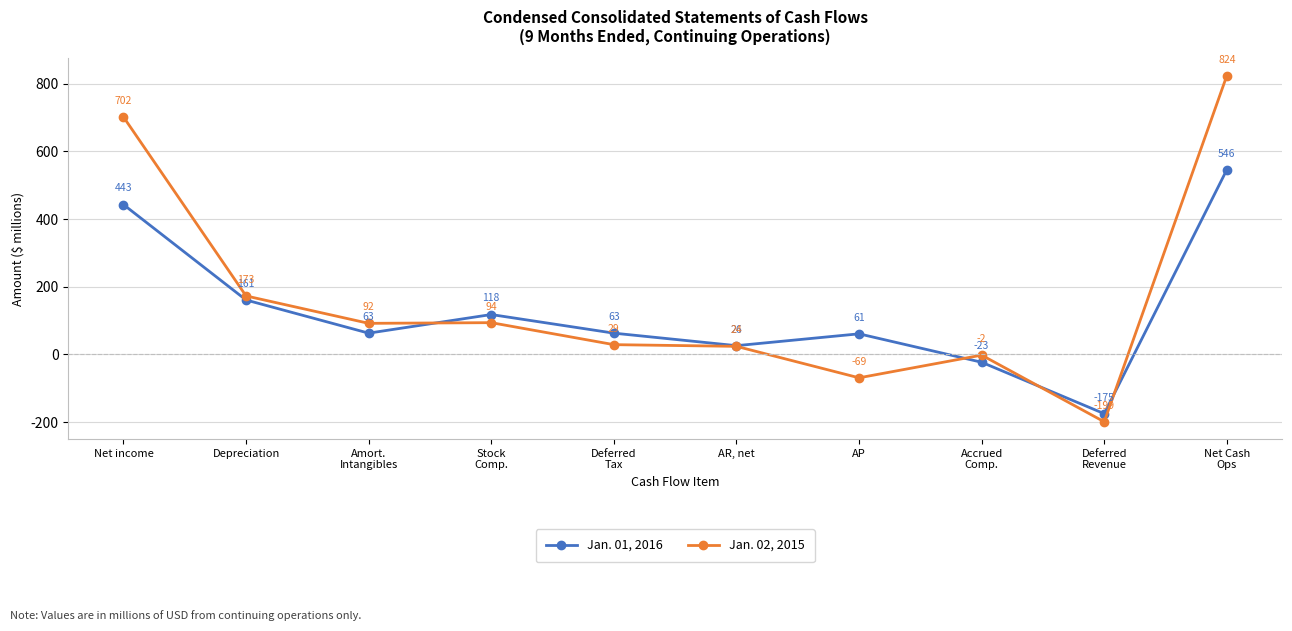

Which series ends up on top after the final intersection of Jan. 01, 2016 and Jan. 02, 2015?

Jan. 02, 2015